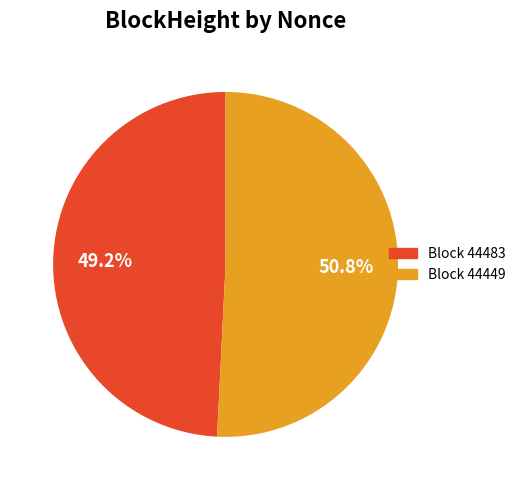

Does any single category account for the majority?

Yes